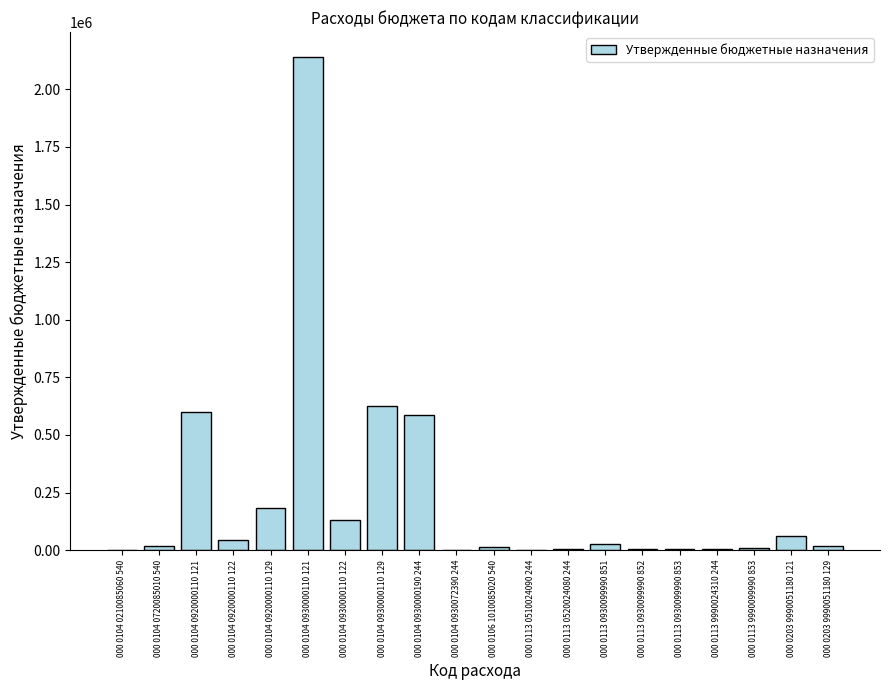

Where does the data first go above 17883?

000 0104 0920000110 121